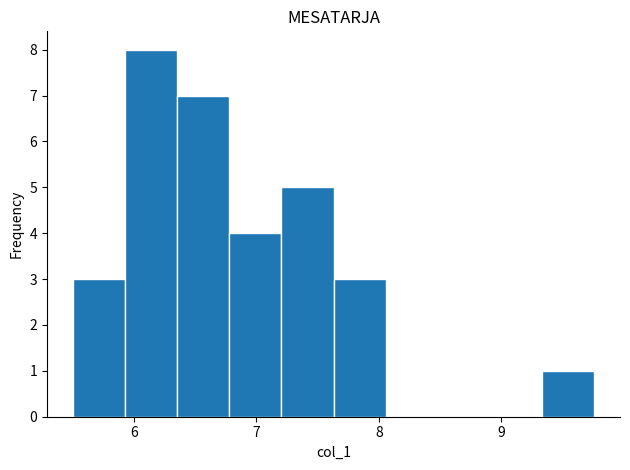

Reading left to right, list every bar in this chart as the range it spans on the x-axis followed by its height. Neither the bar edges nor the heights are printed on the chart, so give them approximately, as read against the axes.

5.5 to 5.9: 3
5.9 to 6.4: 8
6.4 to 6.8: 7
6.8 to 7.2: 4
7.2 to 7.6: 5
7.6 to 8.1: 3
8.1 to 8.5: 0
8.5 to 8.9: 0
8.9 to 9.3: 0
9.3 to 9.8: 1